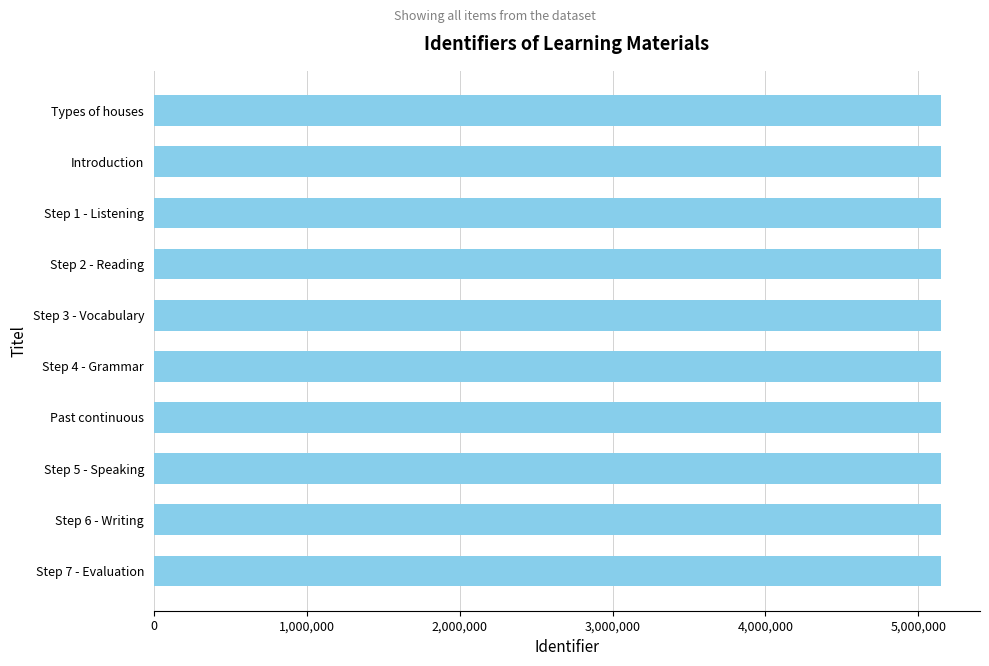

The chart shows a value of 5145686 at Introduction. True or false?

True